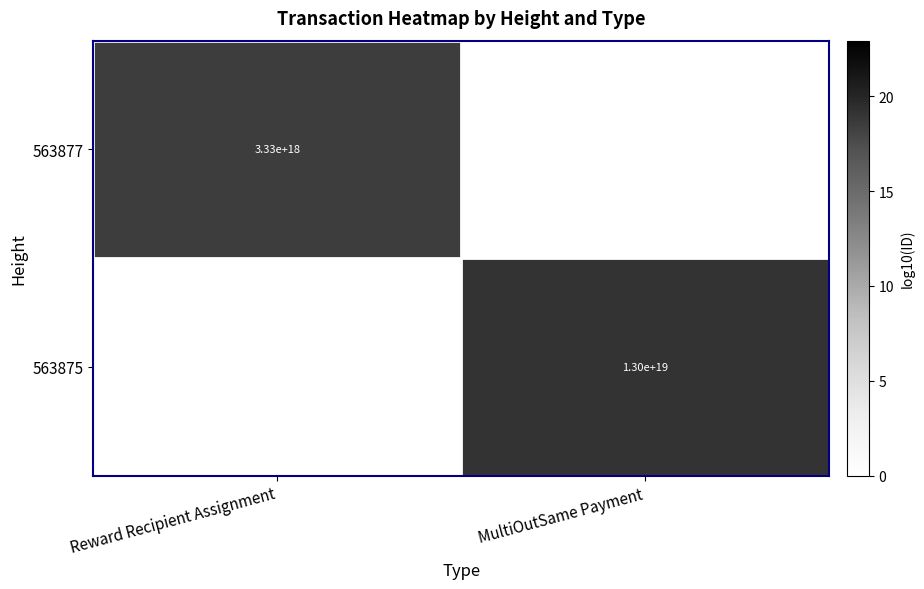

The 563877 series shows 3330000000000000000 at Reward Recipient Assignment. True or false?

True